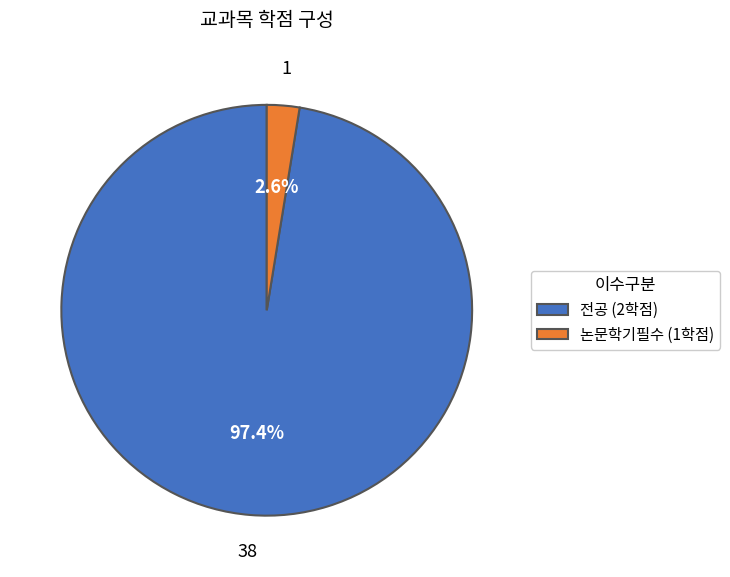

What is the smallest slice in the pie chart?

논문학기필수 (1학점)